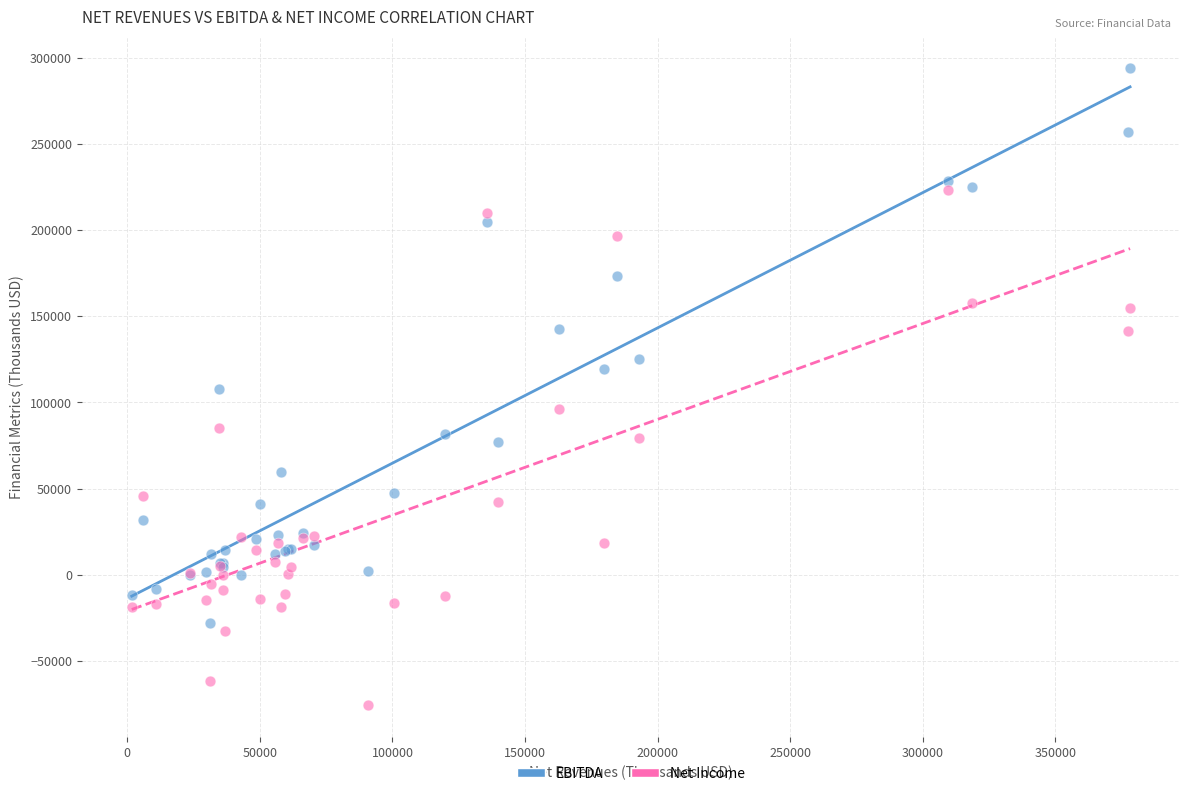

Which series reaches the minimum Y coordinate?

Net Income